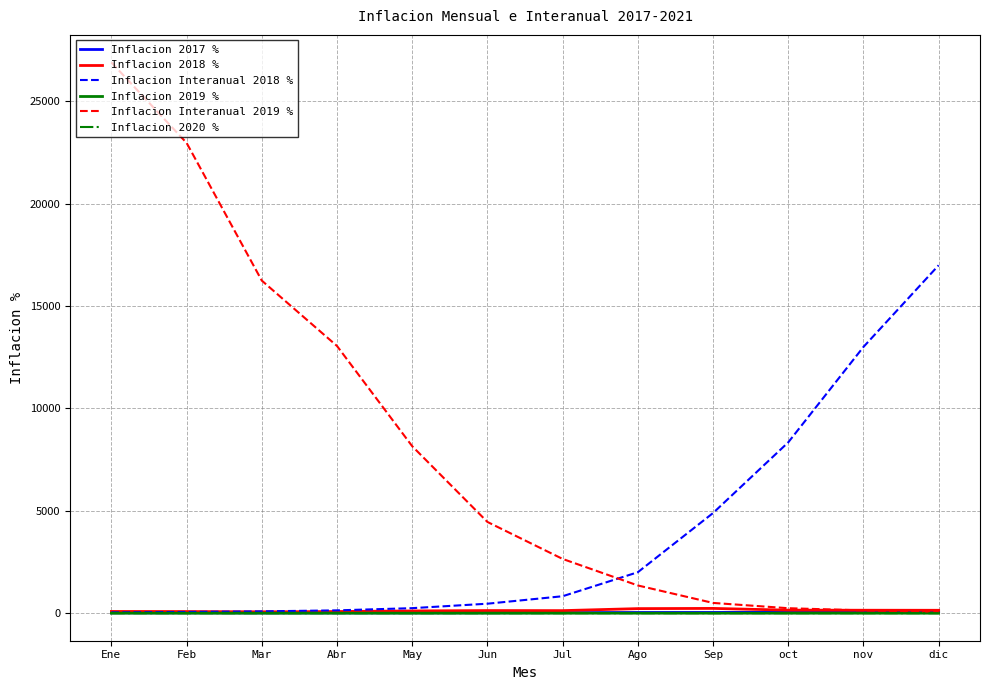

Which series has the widest spread of values?

Inflacion Interanual 2019 %